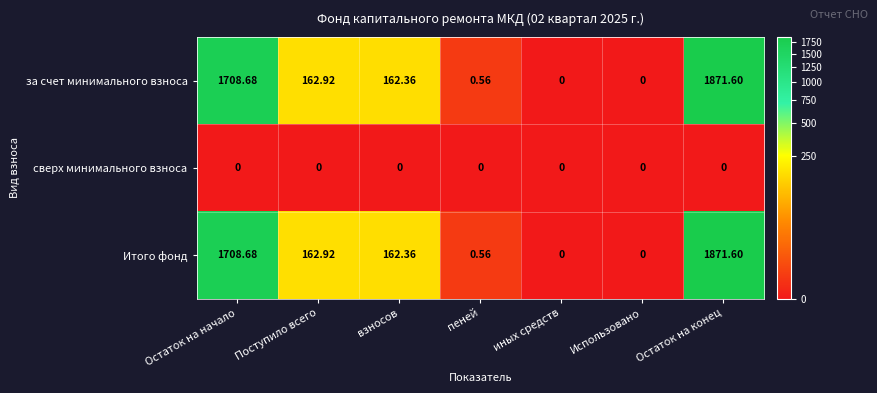

At which label does Итого фонд first exceed 162?

Остаток на начало